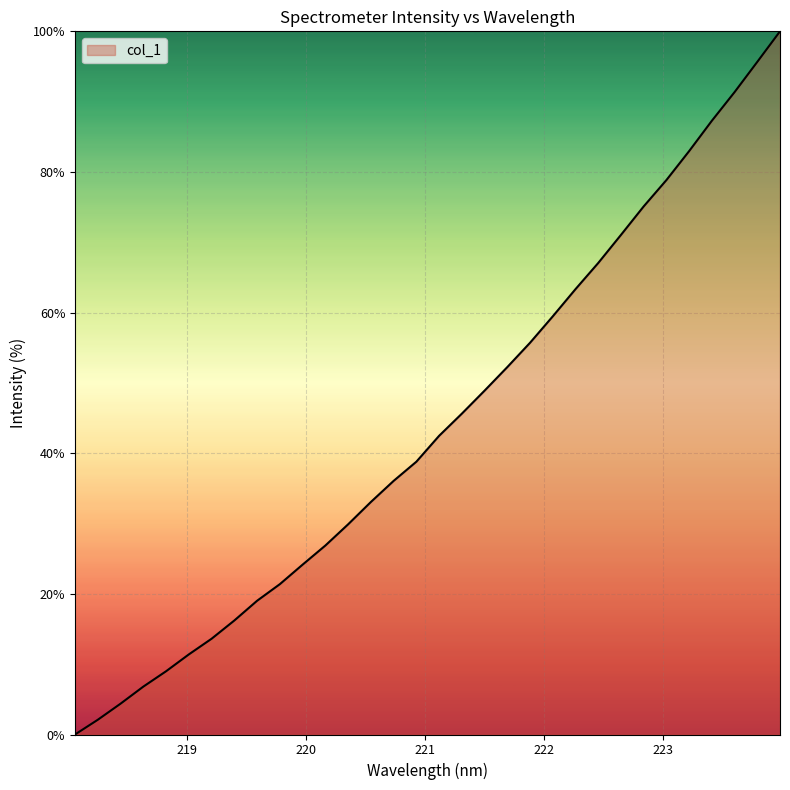

What is the maximum value shown in the chart?

100.0